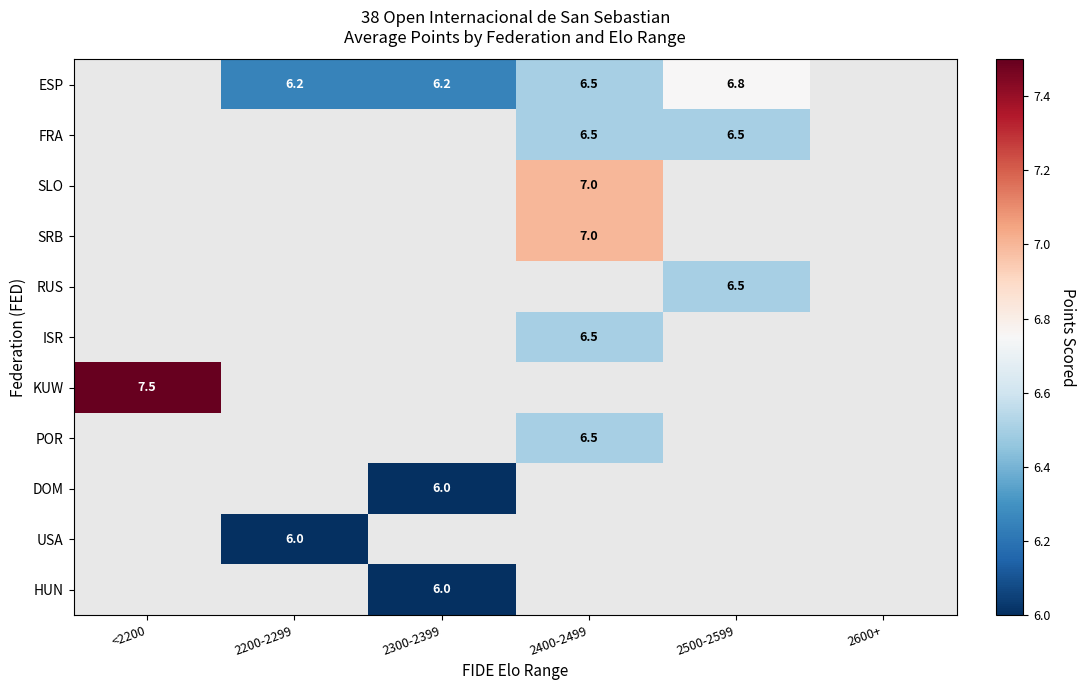

Which has a higher value, 2200-2299 or <2200?

<2200